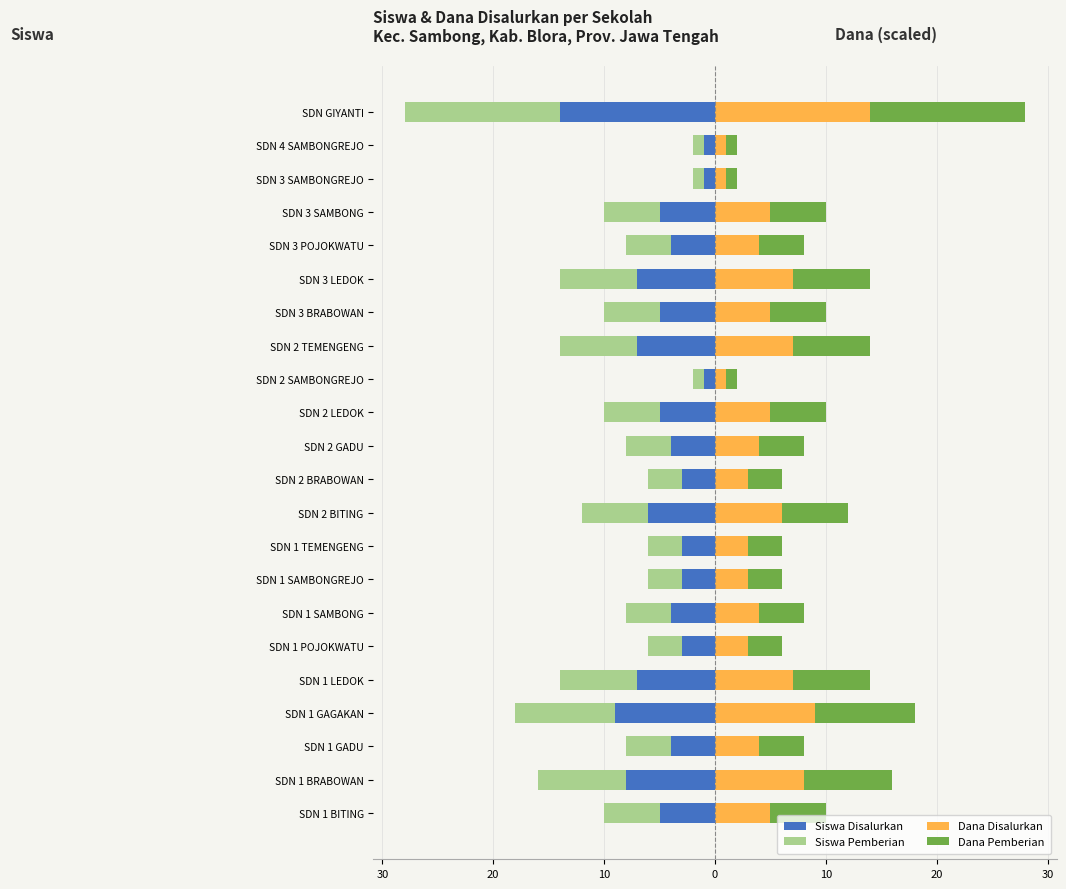

Is it true that Siswa Disalurkan equals -0.7 at SDN 4 SAMBONGREJO?

False